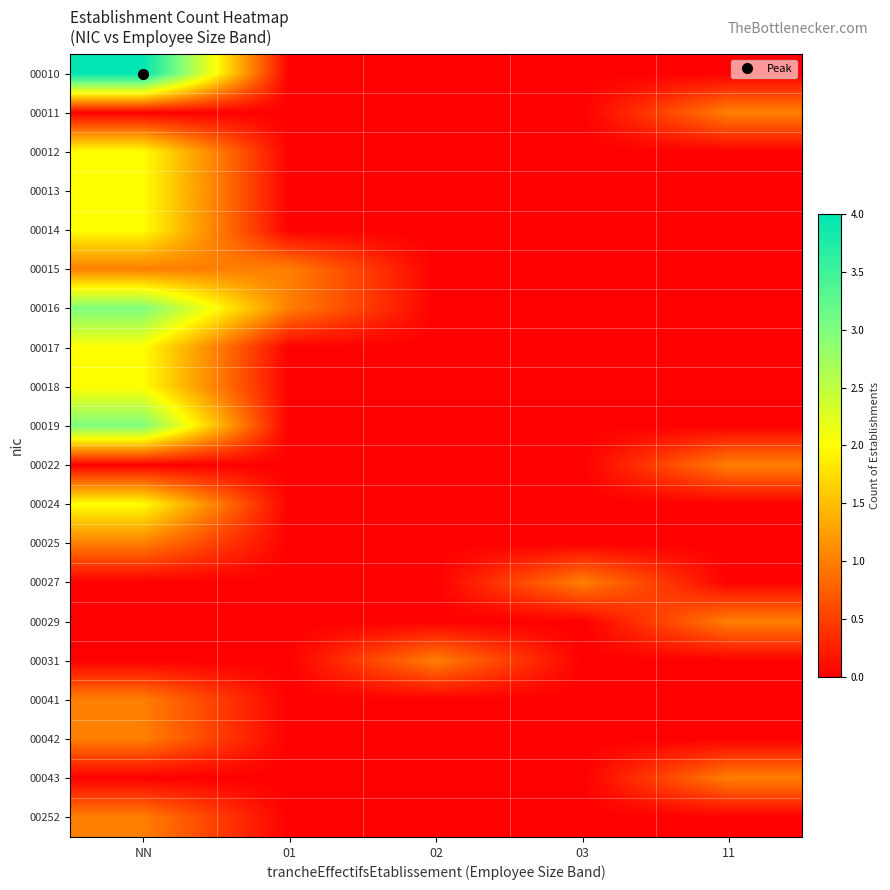

Rank the series by their maximum value, from highest to lowest.

00010, 00016, 00019, 00012, 00013, 00014, 00017, 00018, 00024, 00011, 00015, 00022, 00025, 00027, 00029, 00031, 00041, 00042, 00043, 00252